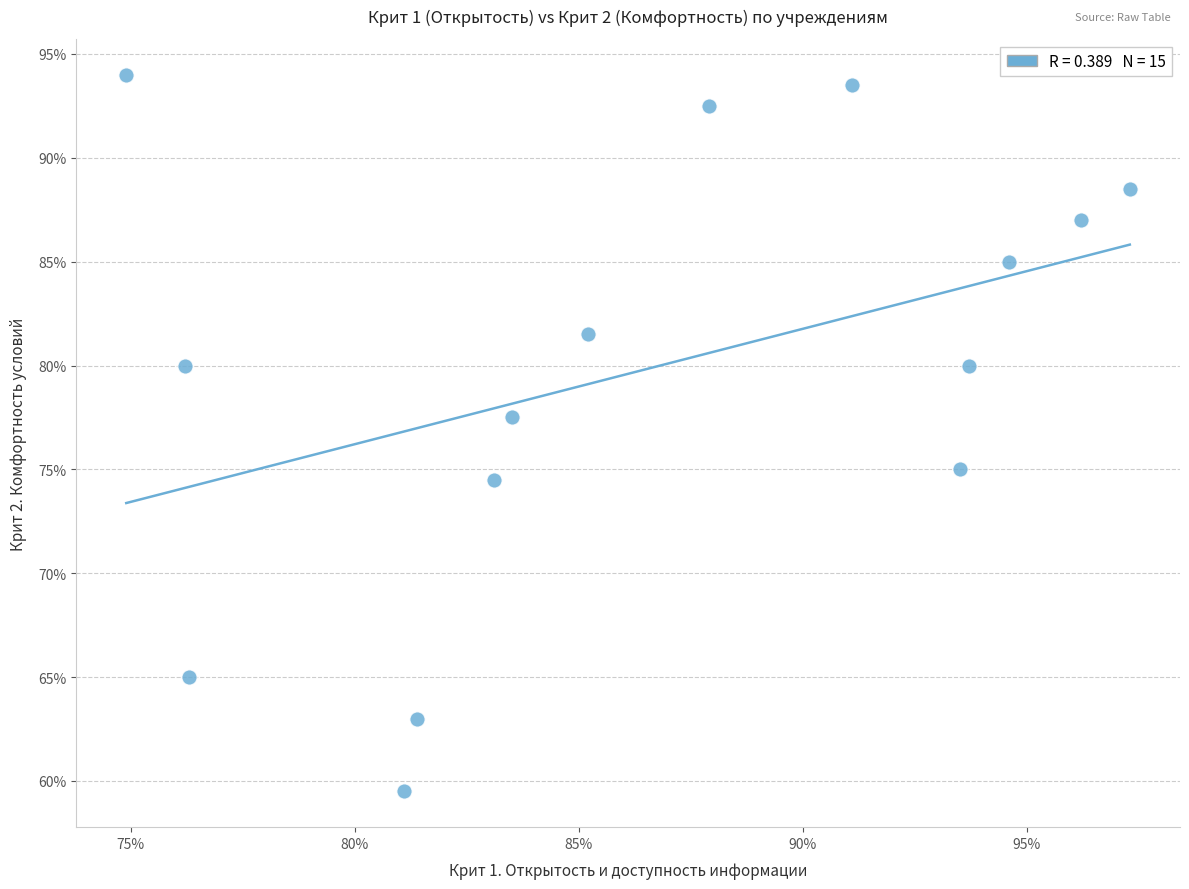

What Y value in the scatter plot is closest to 76?

75.0